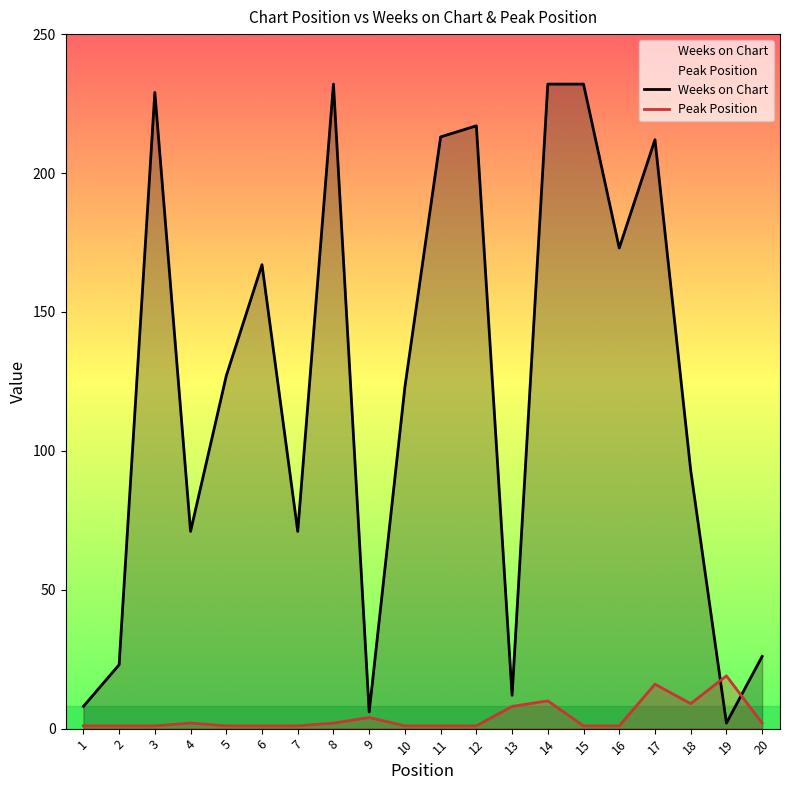

What is the spread (max minus min) of values at 14?

222